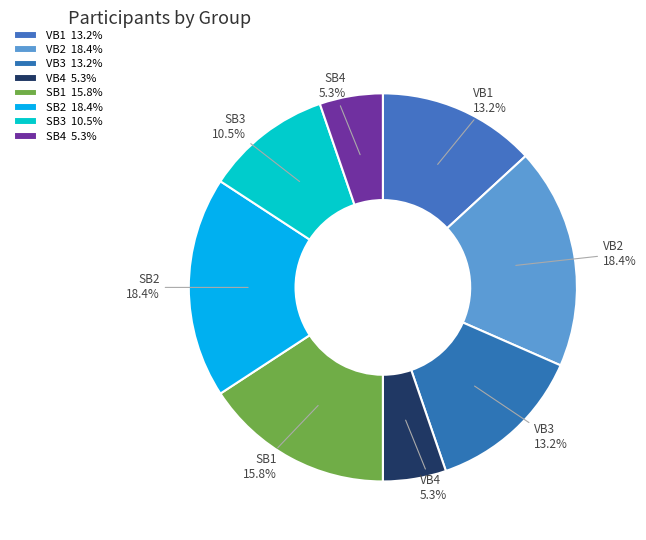

The VB4 slice represents 5% of the pie. True or false?

True